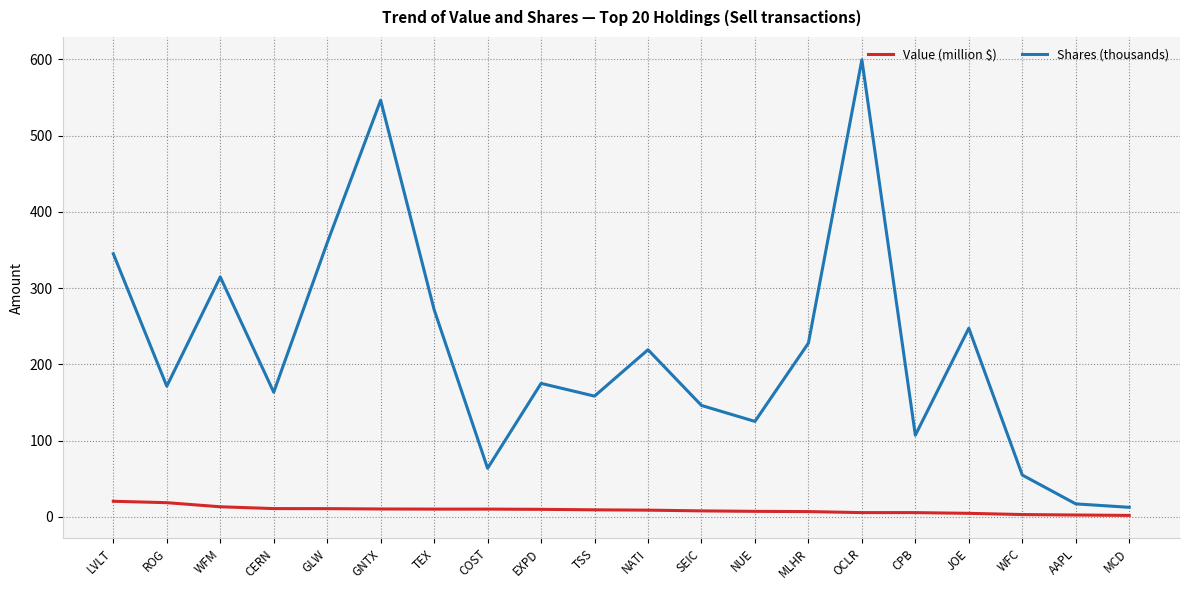

The value of Value (million $) at EXPD is 9.9. True or false?

True